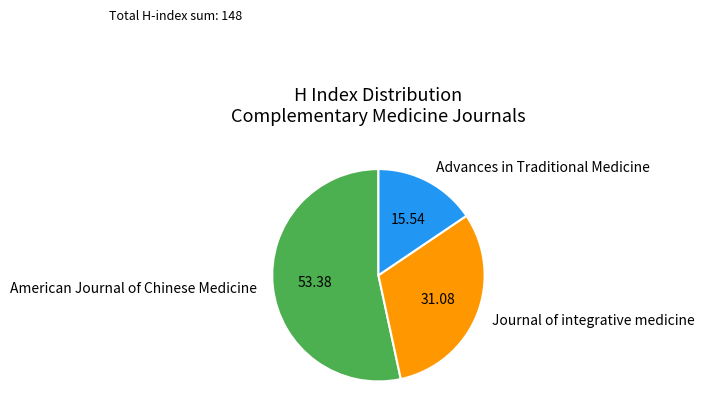

Is there any slice that represents more than half of the pie?

Yes